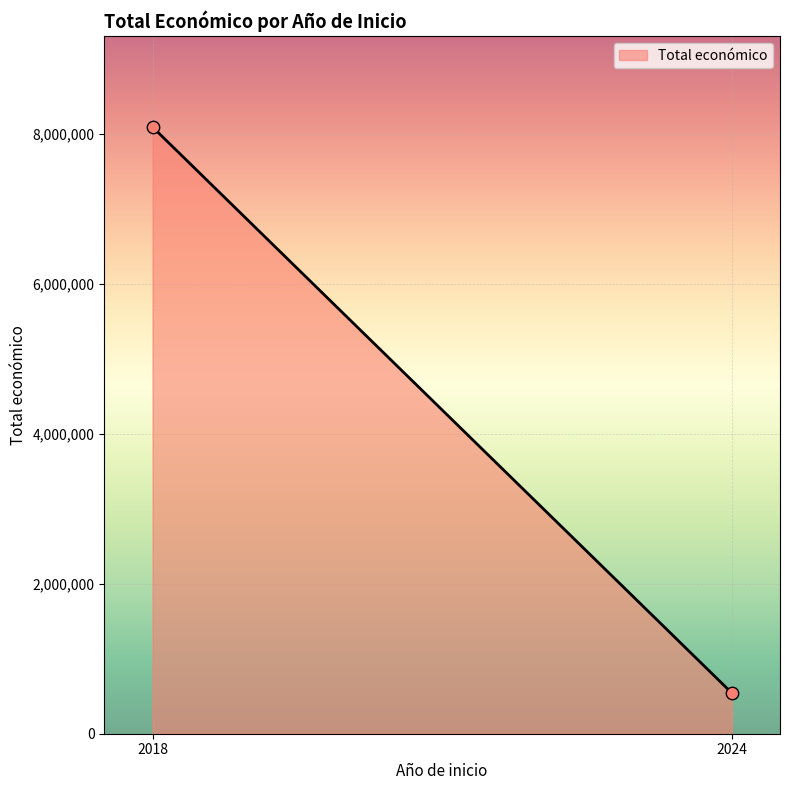

What is the range of Y values (max minus min)?

7550297